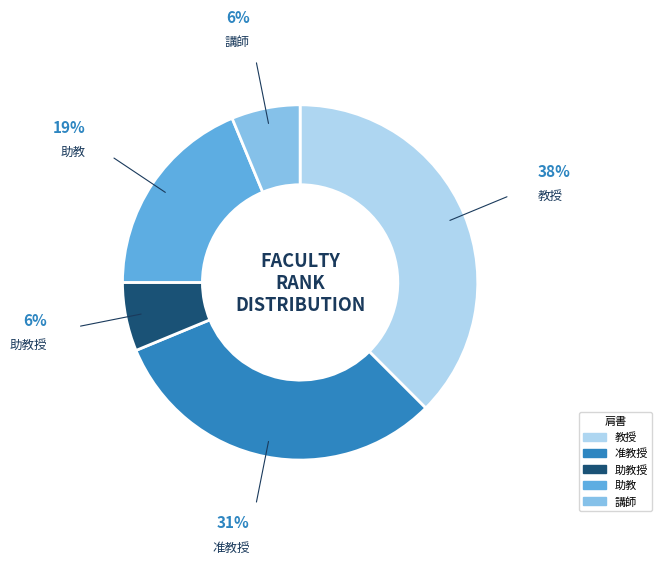

Which has a higher value, 助教 or 助教授?

助教